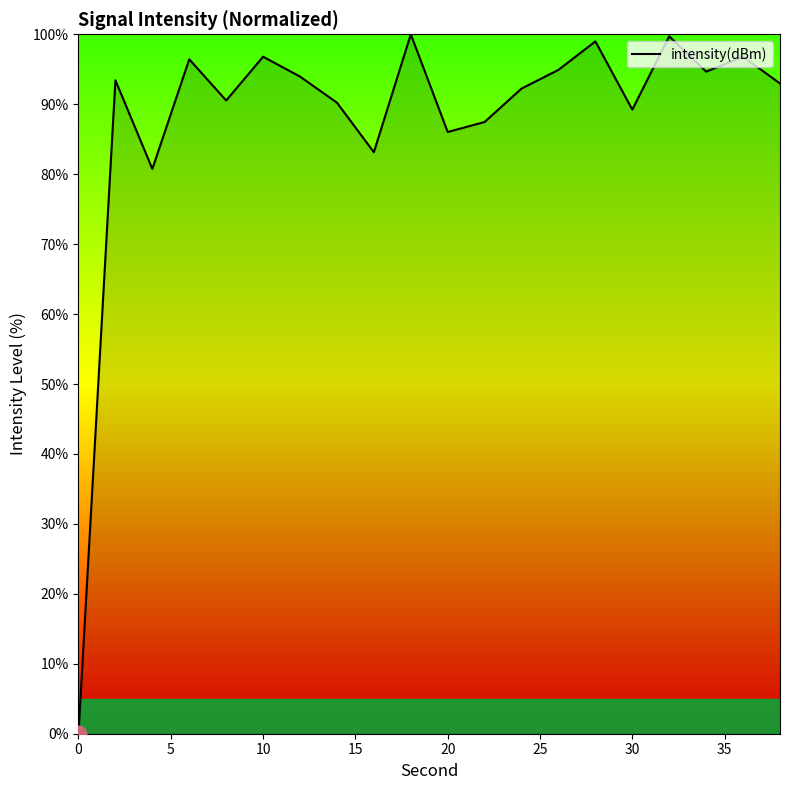

What is the maximum value shown in the chart?

100.0